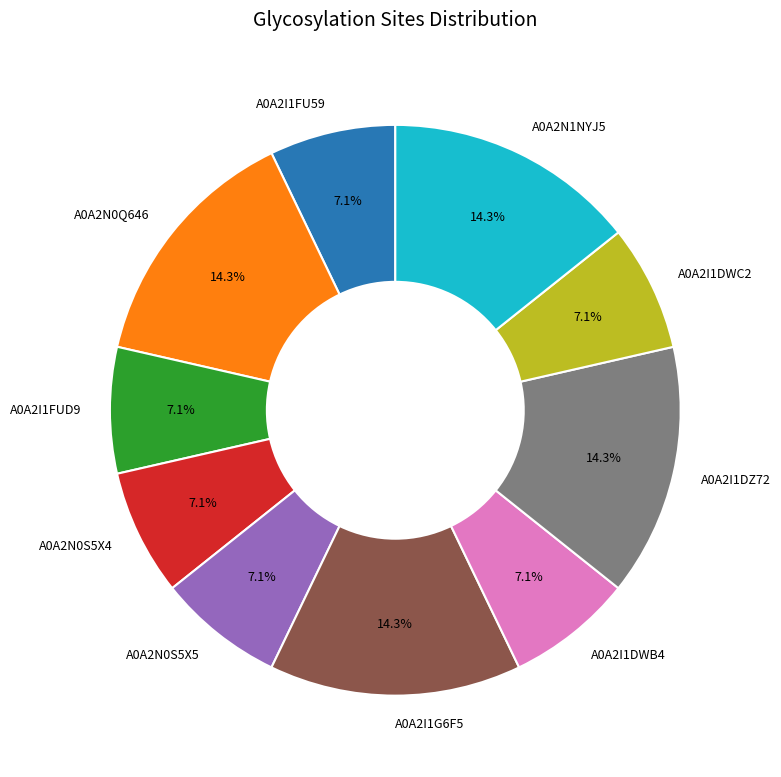

Is A0A2I1DWB4 the majority of the pie?

No